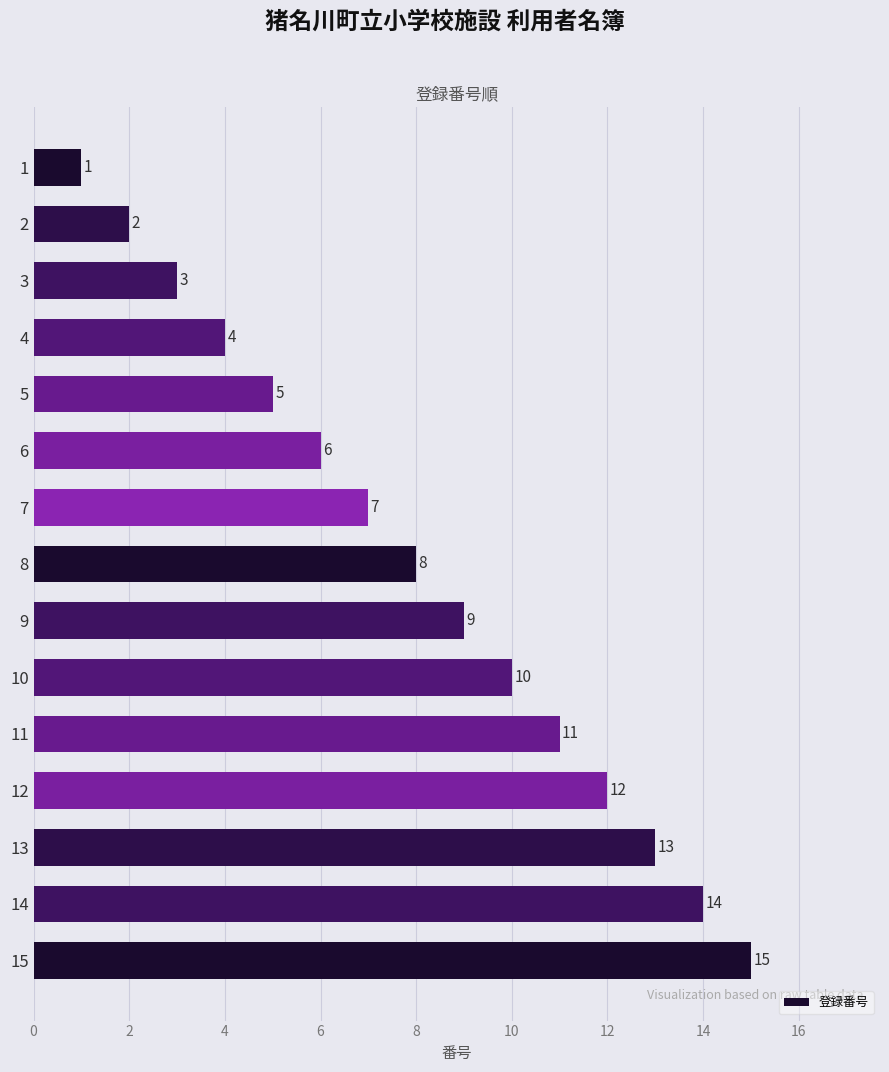

Is it true that the value at 10 is 10?

True